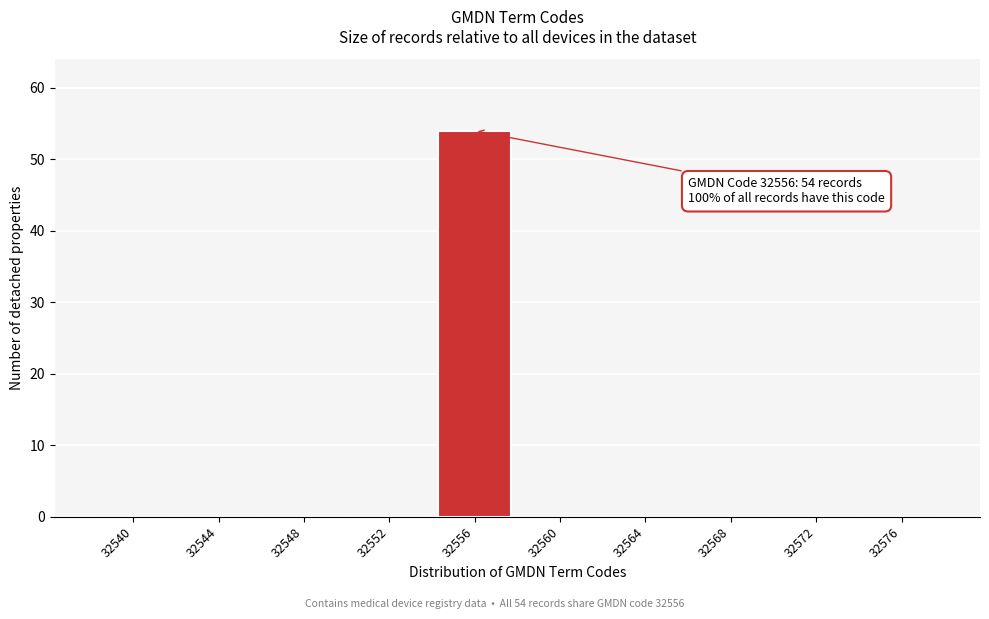

Reading right to left, extract all data points from this chart.

32576=0	32572=0	32568=0	32564=0	32560=0	32556=54	32552=0	32548=0	32544=0	32540=0